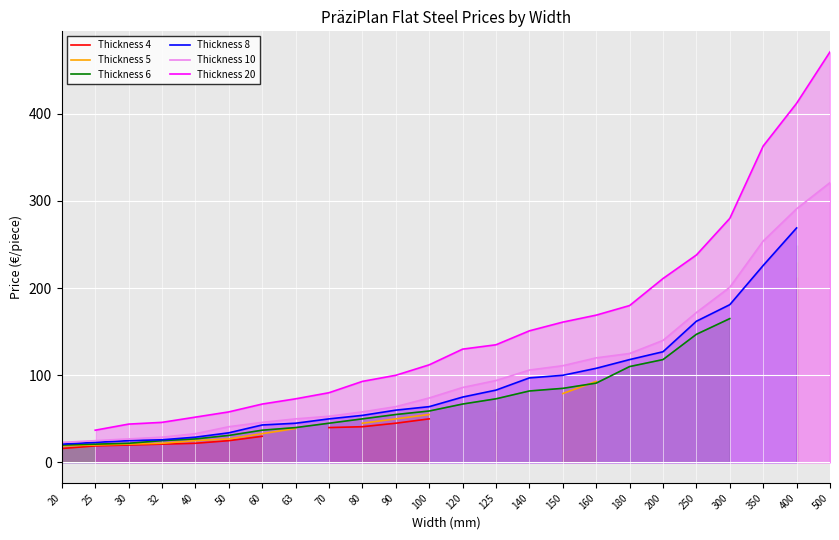

Is it true that Thickness 10 equals 207 at 180?

False